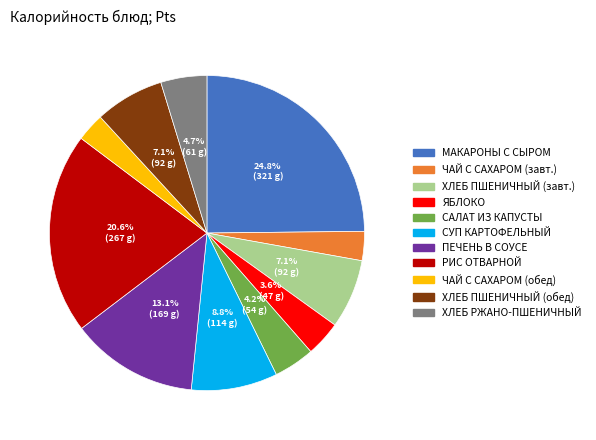

Is there any slice that represents more than half of the pie?

No